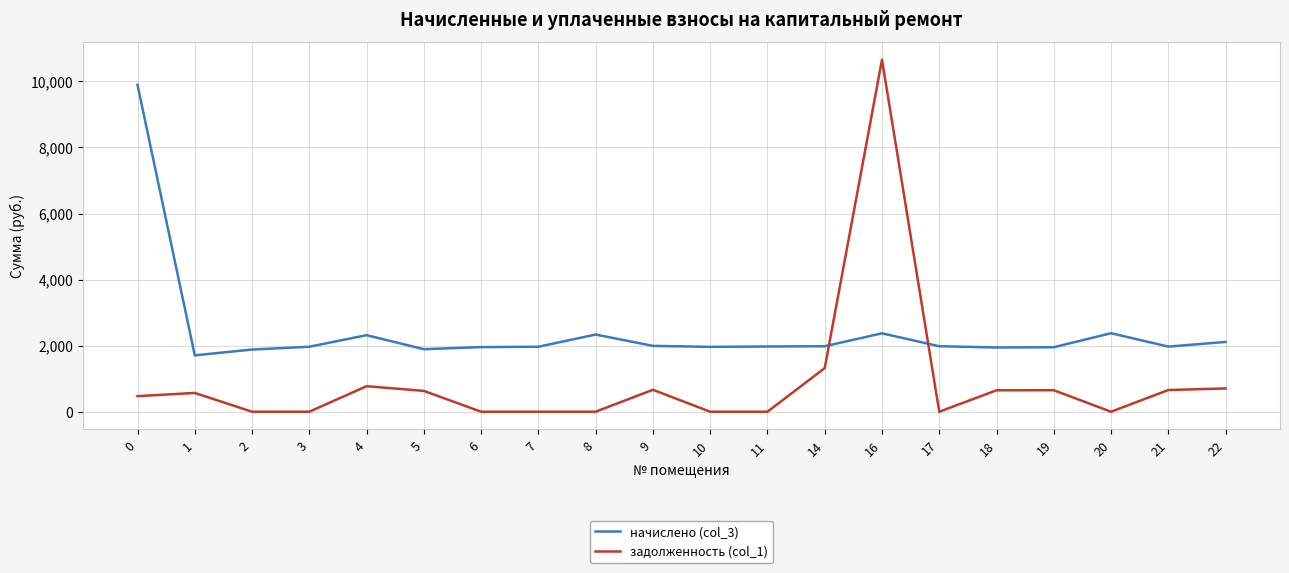

True or false: начислено (col_3) has a value of 690.3 at 16.

False